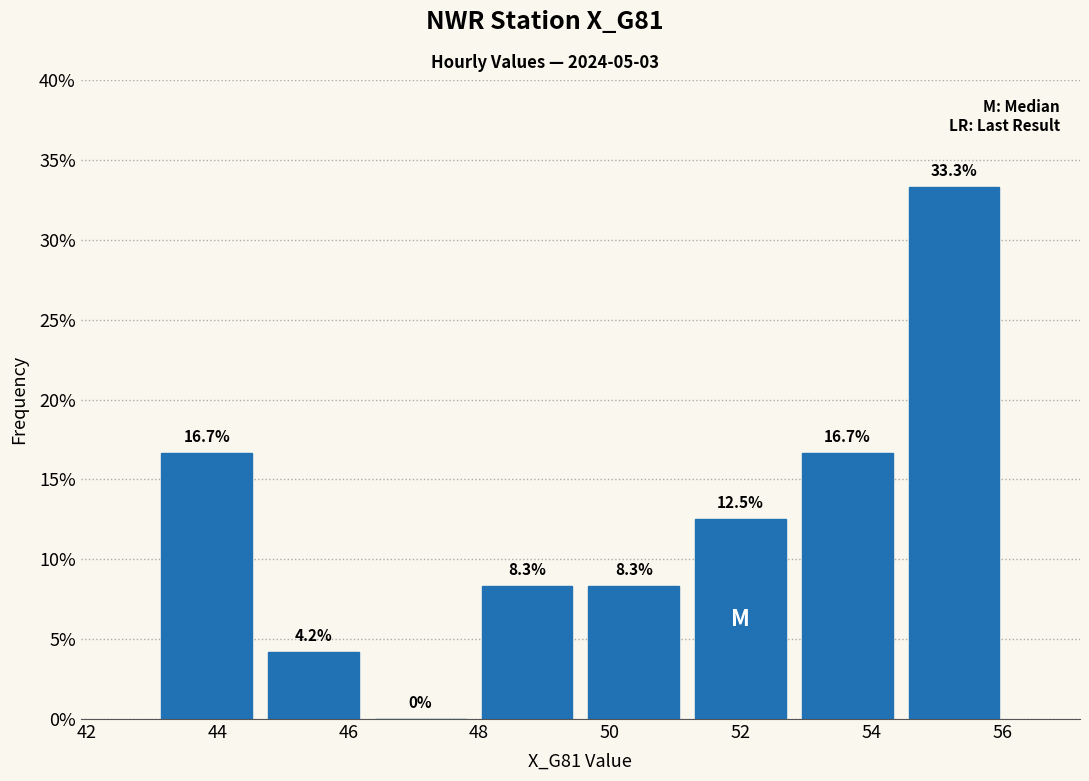

What is the height of the bar covering 49.6 to 51.2 on the x-axis? The bar edges are not printed on the chart, so give them approximately, as read against the axis.

8.3